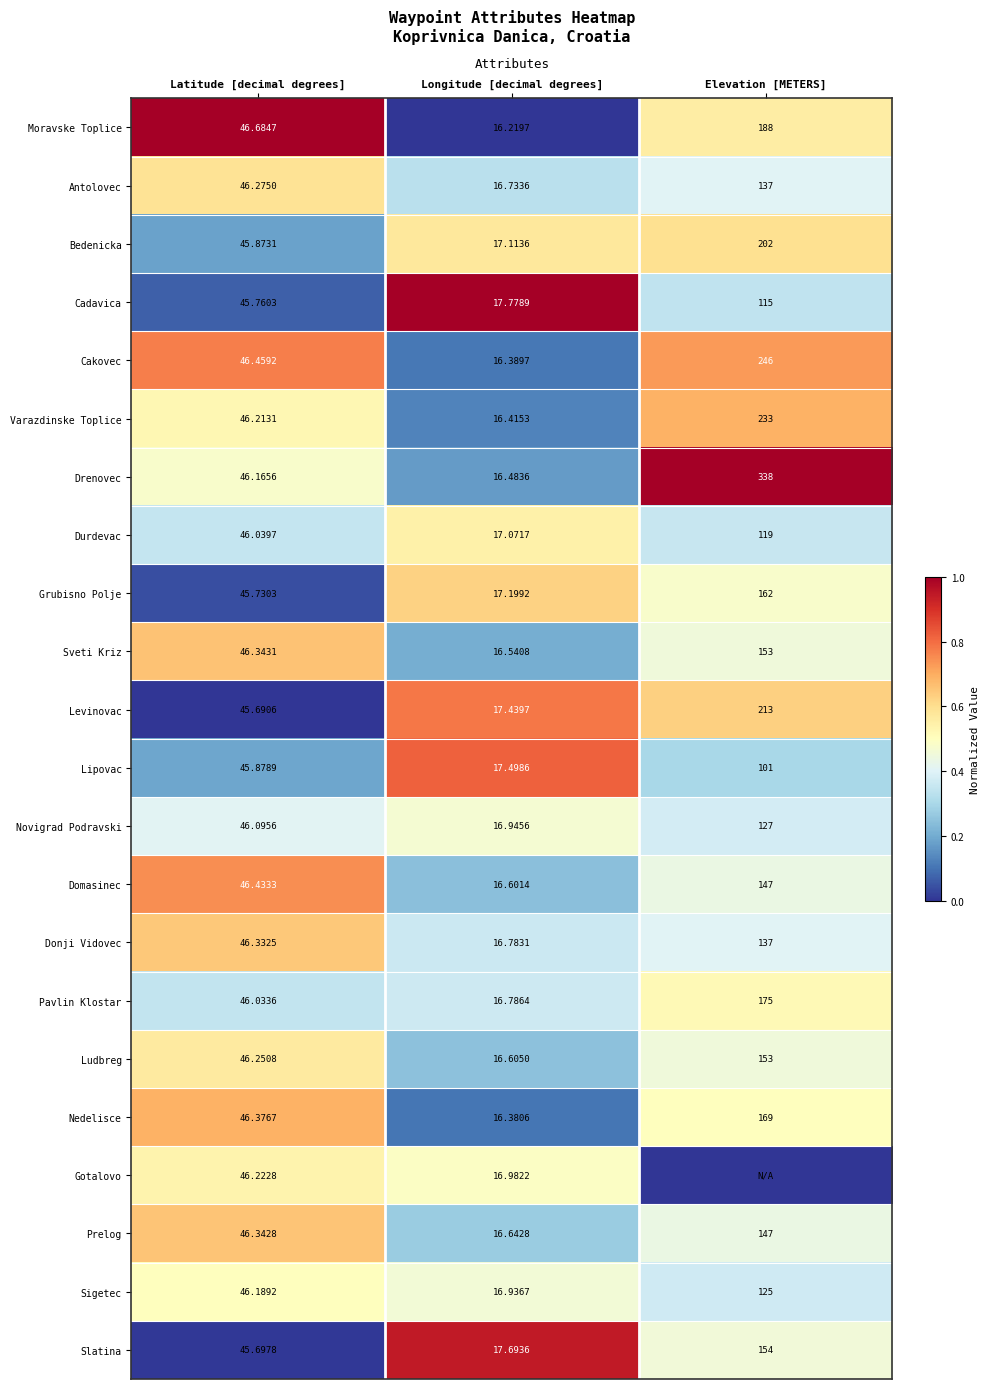

Where is Donji Vidovec nearest to the value 76?

Latitude [decimal degrees]